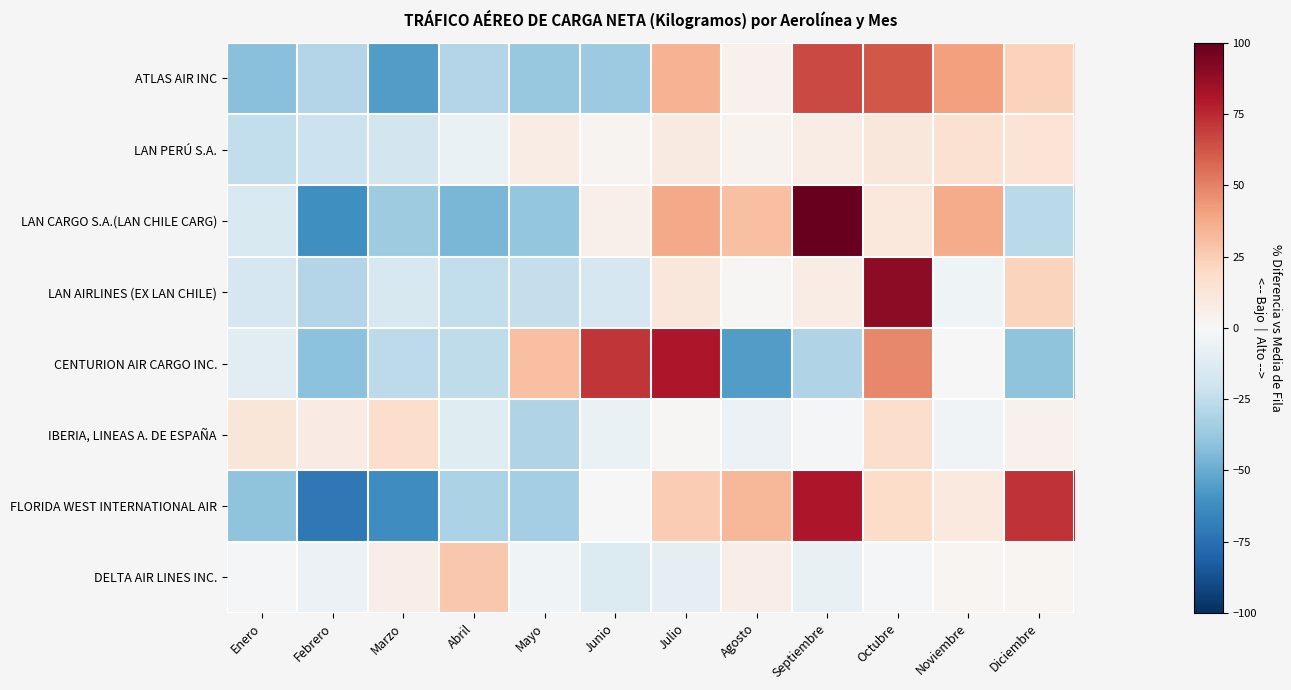

What is the total value across all series at Mayo?

-130.3